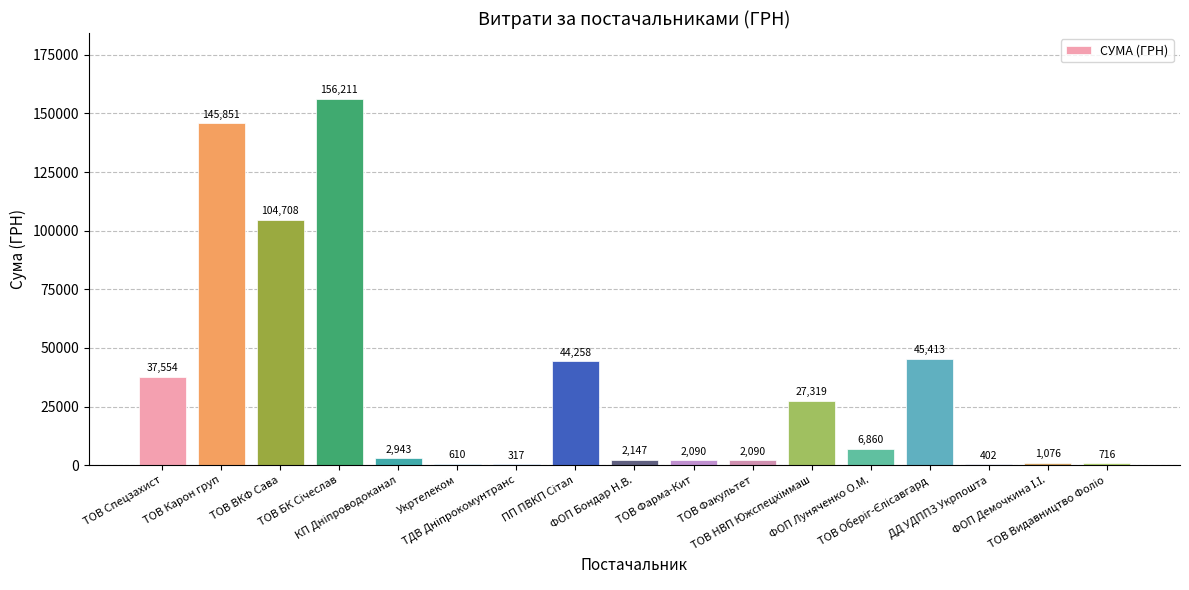

What is the maximum value shown in the chart?

156211.2